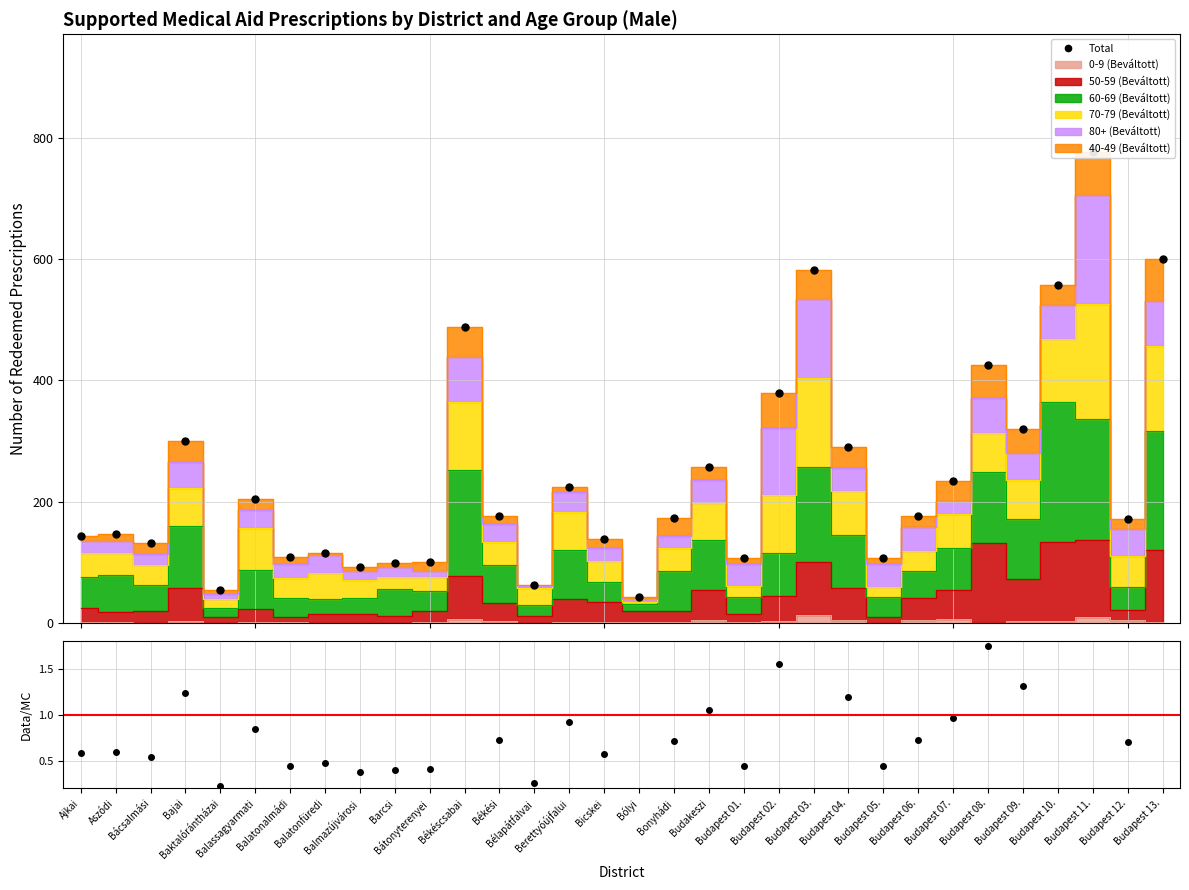

Where does the data first go above 176?

Bajai